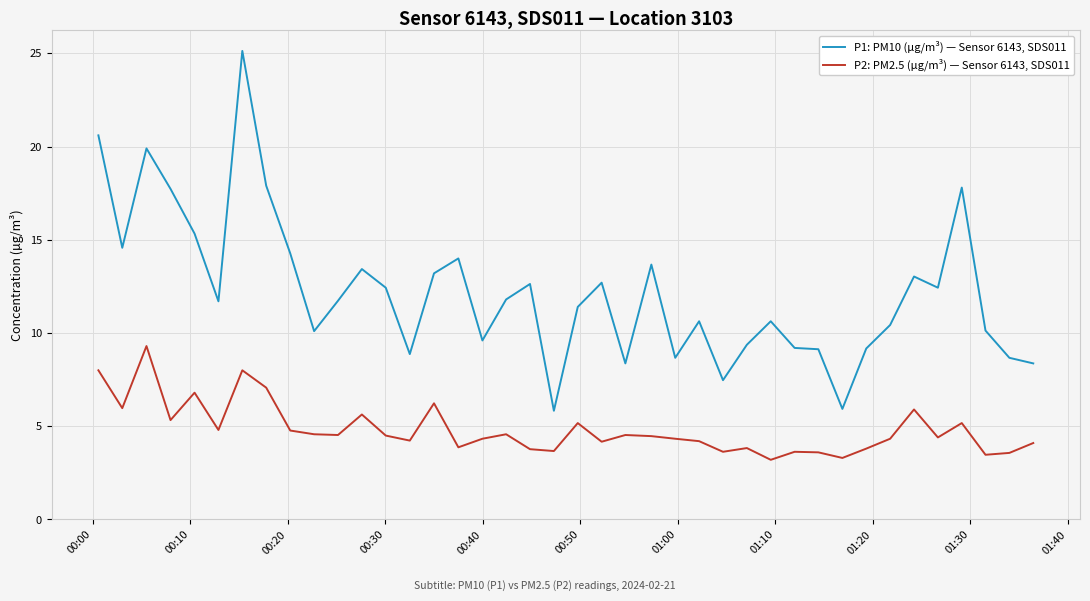

Which series has the largest range (max minus min)?

P1: PM10 (µg/m³) — Sensor 6143, SDS011